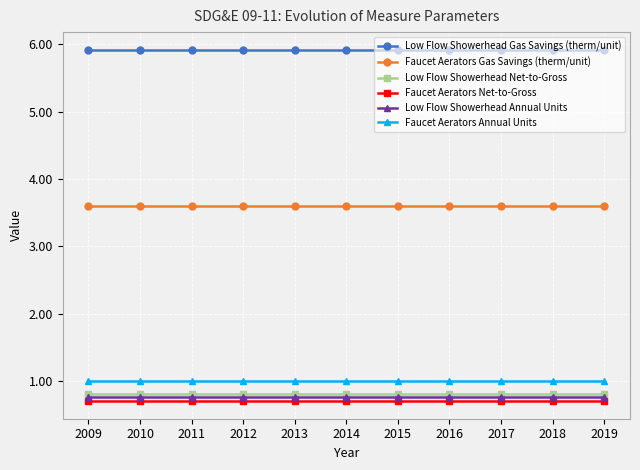

Reading right to left, list all the values displayed in this chart.

Low Flow Showerhead Gas Savings (therm/unit): 2019=5.9	2018=5.9	2017=5.9	2016=5.9	2015=5.9	2014=5.9	2013=5.9	2012=5.9	2011=5.9	2010=5.9	2009=5.9
Faucet Aerators Gas Savings (therm/unit): 2019=3.6	2018=3.6	2017=3.6	2016=3.6	2015=3.6	2014=3.6	2013=3.6	2012=3.6	2011=3.6	2010=3.6	2009=3.6
Low Flow Showerhead Net-to-Gross: 2019=0.8	2018=0.8	2017=0.8	2016=0.8	2015=0.8	2014=0.8	2013=0.8	2012=0.8	2011=0.8	2010=0.8	2009=0.8
Faucet Aerators Net-to-Gross: 2019=0.7	2018=0.7	2017=0.7	2016=0.7	2015=0.7	2014=0.7	2013=0.7	2012=0.7	2011=0.7	2010=0.7	2009=0.7
Low Flow Showerhead Annual Units: 2019=0.8	2018=0.8	2017=0.8	2016=0.8	2015=0.8	2014=0.8	2013=0.8	2012=0.8	2011=0.8	2010=0.8	2009=0.8
Faucet Aerators Annual Units: 2019=1.0	2018=1.0	2017=1.0	2016=1.0	2015=1.0	2014=1.0	2013=1.0	2012=1.0	2011=1.0	2010=1.0	2009=1.0